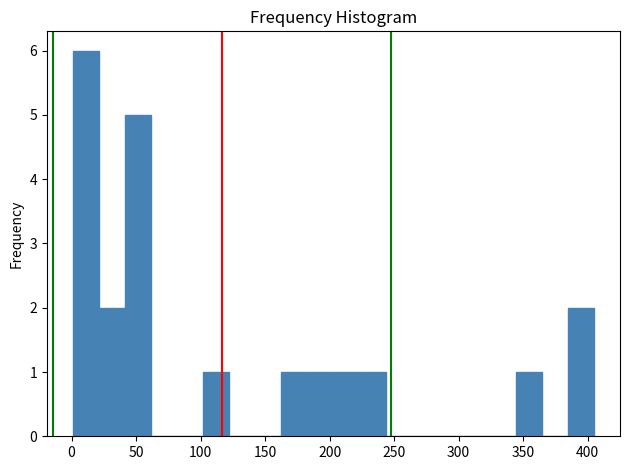

Reading left to right, list every bar in this chart as the range it spans on the x-axis followed by its height. Neither the bar edges nor the heights are printed on the chart, so give them approximately, as read against the axes.

0 to 20: 6
20 to 40: 2
40 to 60: 5
60 to 80: 0
80 to 100: 0
100 to 120: 1
120 to 140: 0
140 to 165: 0
165 to 185: 1
185 to 205: 1
205 to 225: 1
225 to 245: 1
245 to 265: 0
265 to 285: 0
285 to 305: 0
305 to 325: 0
325 to 345: 0
345 to 365: 1
365 to 385: 0
385 to 405: 2